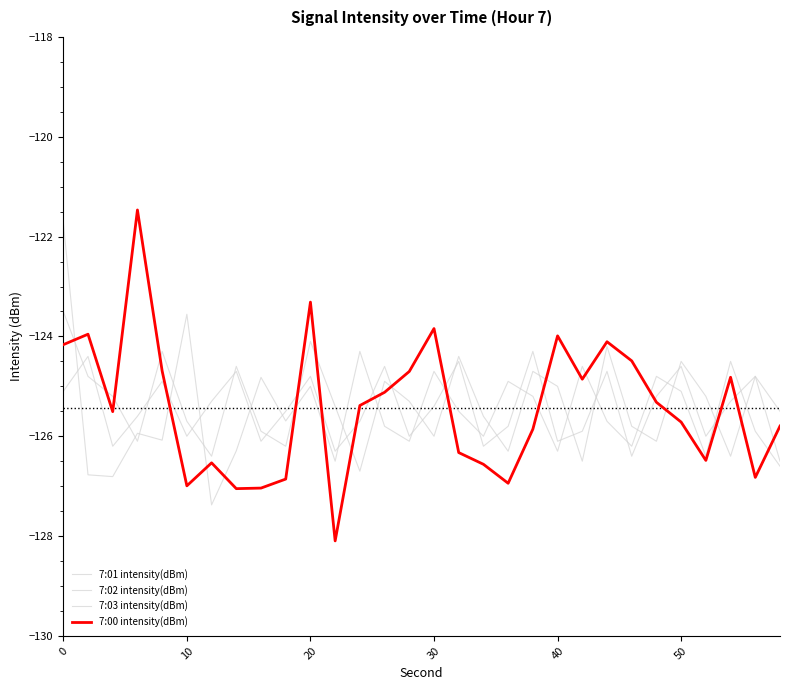

How many times do 7:01 intensity(dBm) and 7:02 intensity(dBm) cross each other?

19